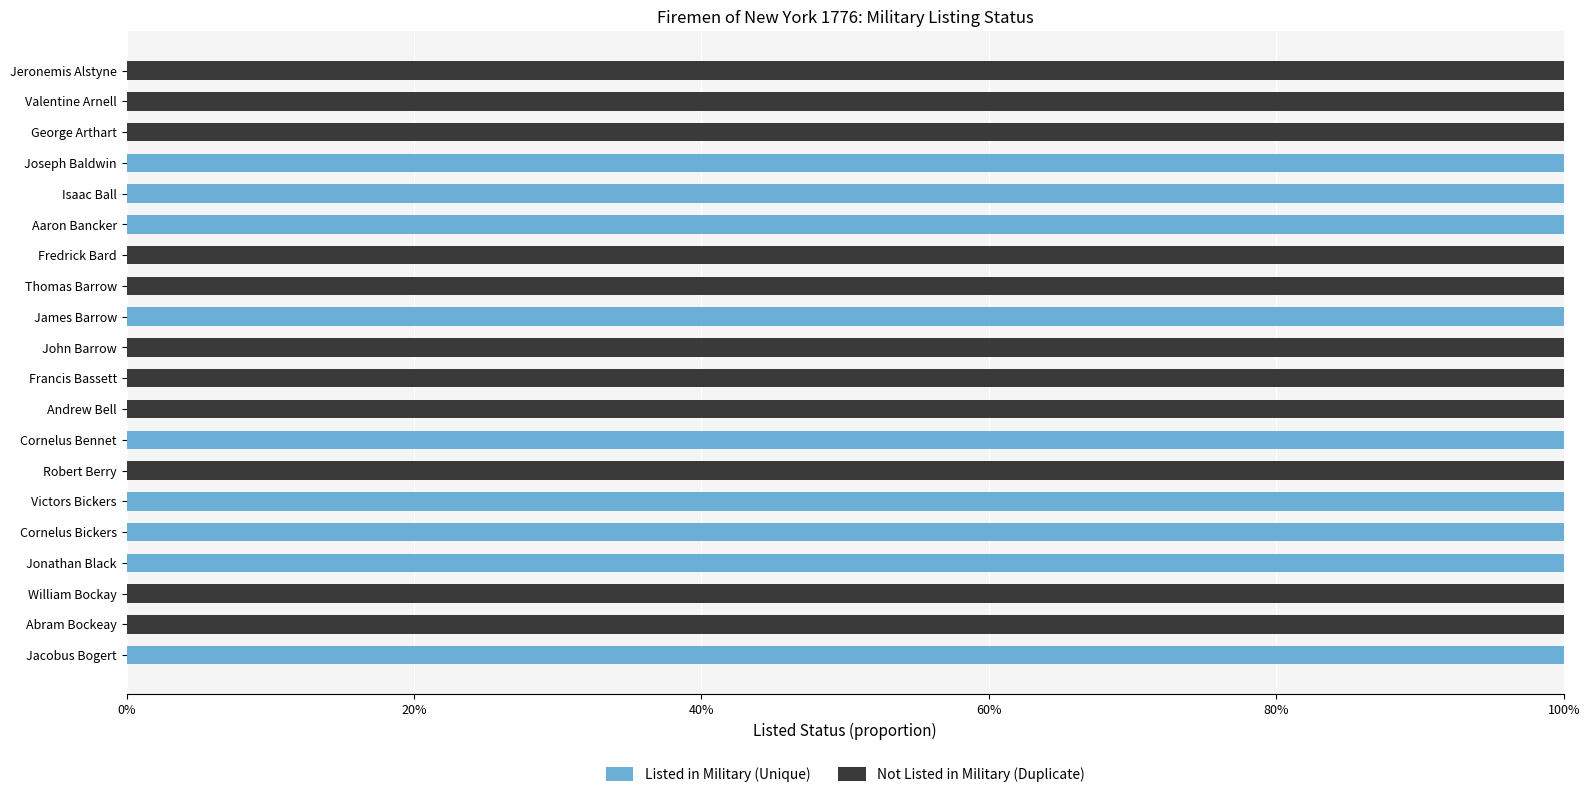

Rank the series by their average value, from lowest to highest.

Listed in Military (Unique), Not Listed in Military (Duplicate)